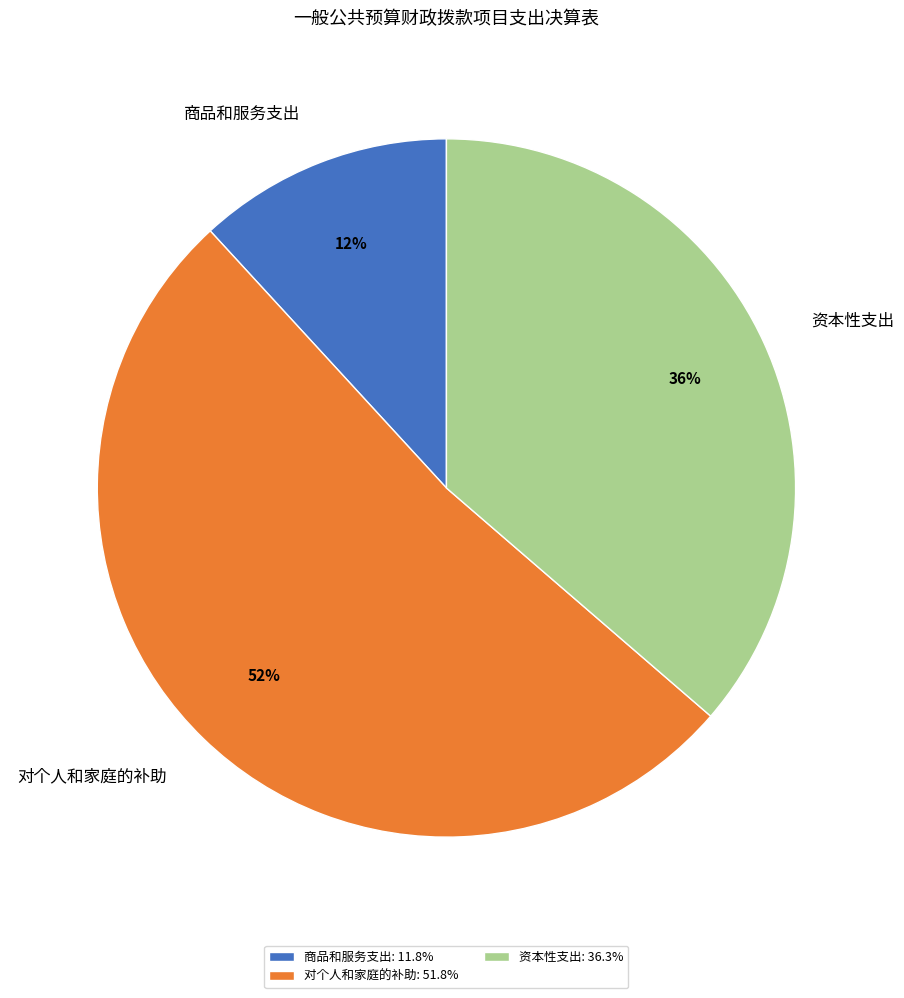

Does 对个人和家庭的补助 account for over 50% of the chart?

Yes